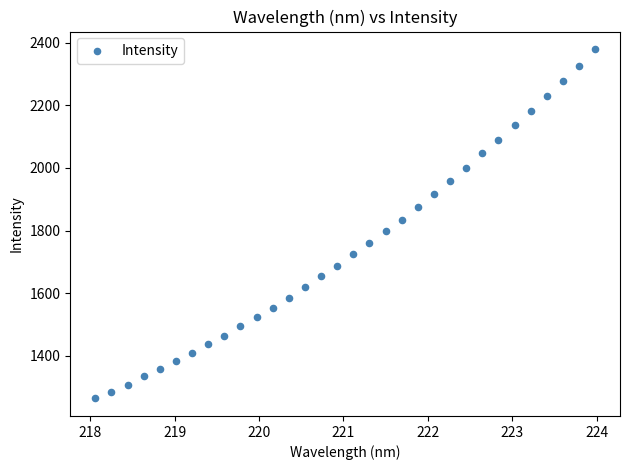

What is the range of X values (max minus min)?

5.9